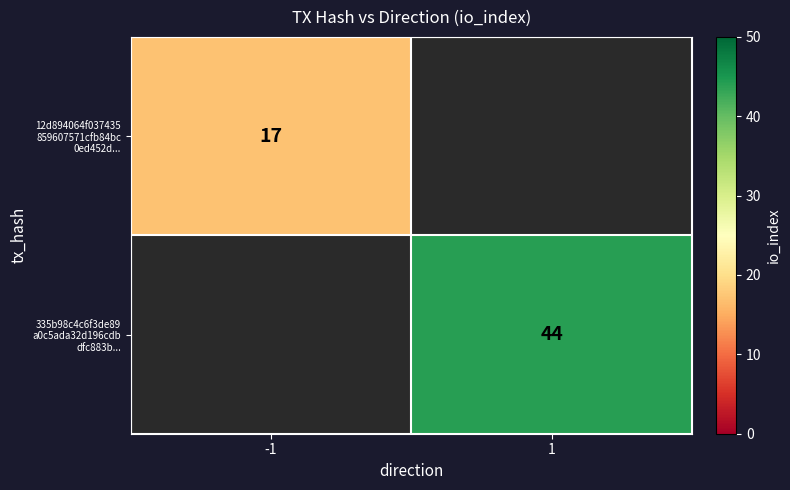

What is the total value across all series at 1?

44